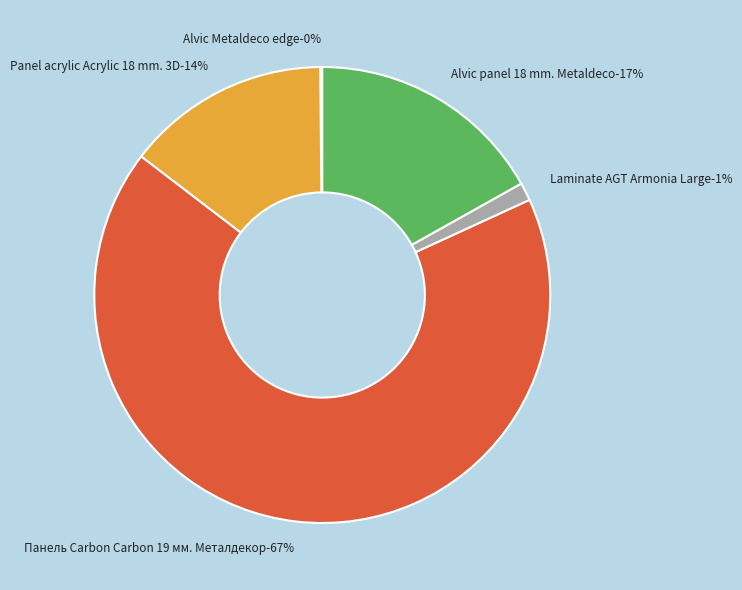

To the nearest percent, what is the difference between the Панель Carbon Carbon 19 мм. Металдекор and Alvic Metaldeco edge slice percentages?

67%